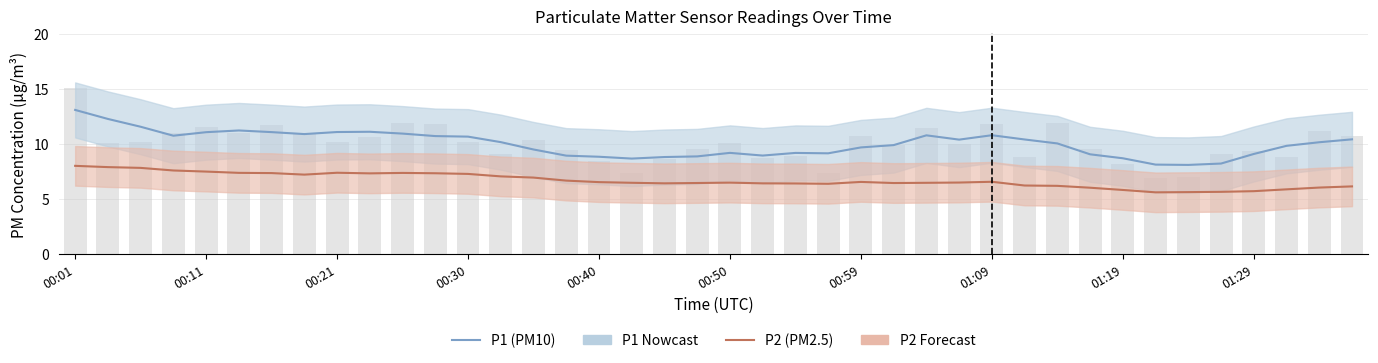

What is the label of the 11th bar from the left?

10